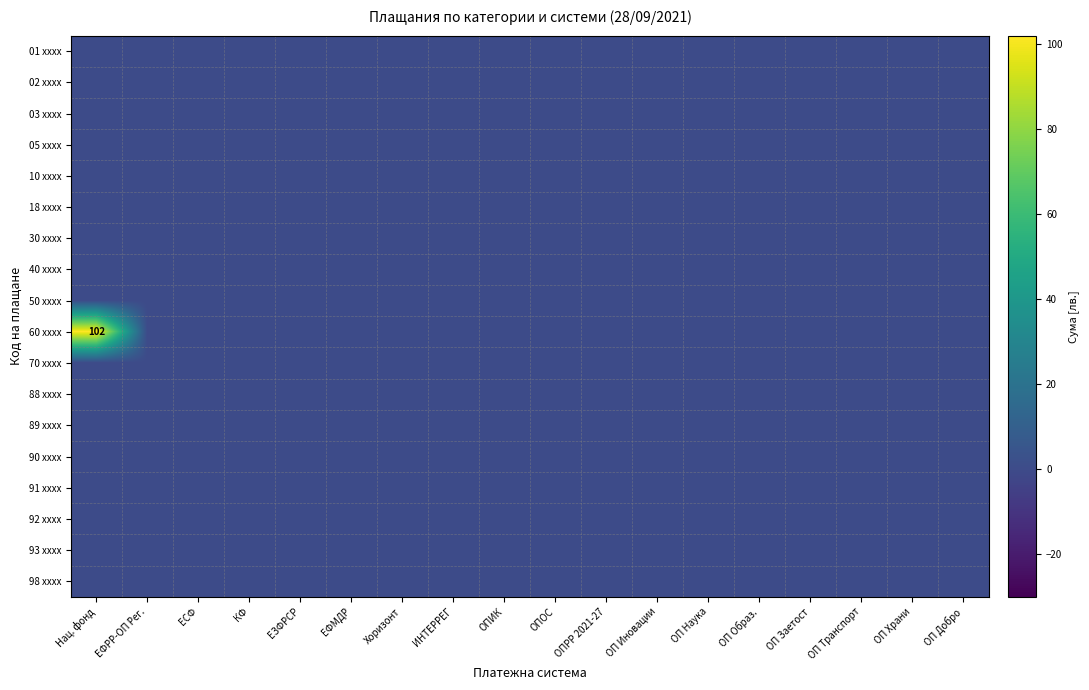

List the series in order of their peak value, highest first.

60 xxxx, 01 xxxx, 02 xxxx, 03 xxxx, 05 xxxx, 10 xxxx, 18 xxxx, 30 xxxx, 40 xxxx, 50 xxxx, 70 xxxx, 88 xxxx, 89 xxxx, 90 xxxx, 91 xxxx, 92 xxxx, 93 xxxx, 98 xxxx